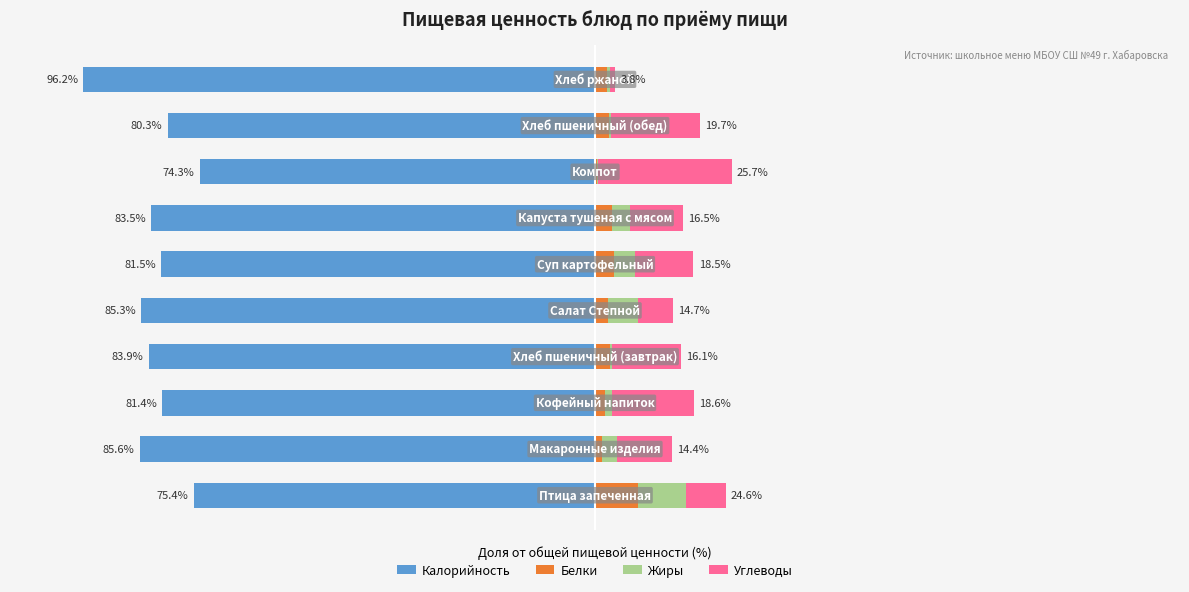

At how many categories does at least one series exceed -51?

10